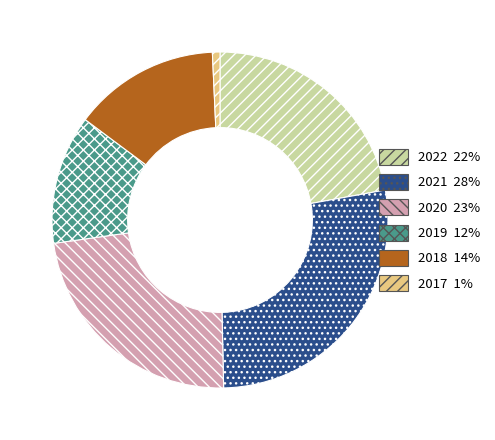

How many slices are in this pie chart?

6